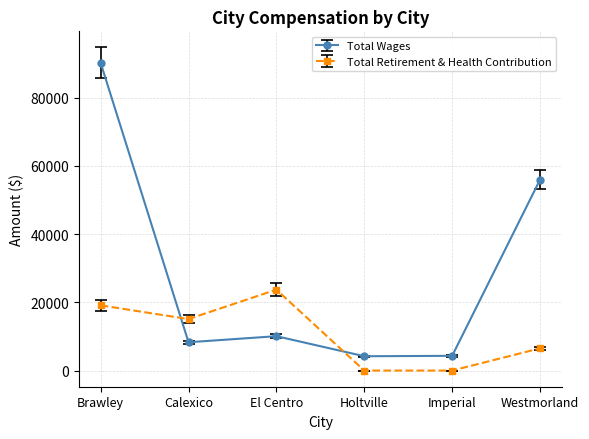

Is it true that Total Retirement & Health Contribution equals 21981.3 at Calexico?

False